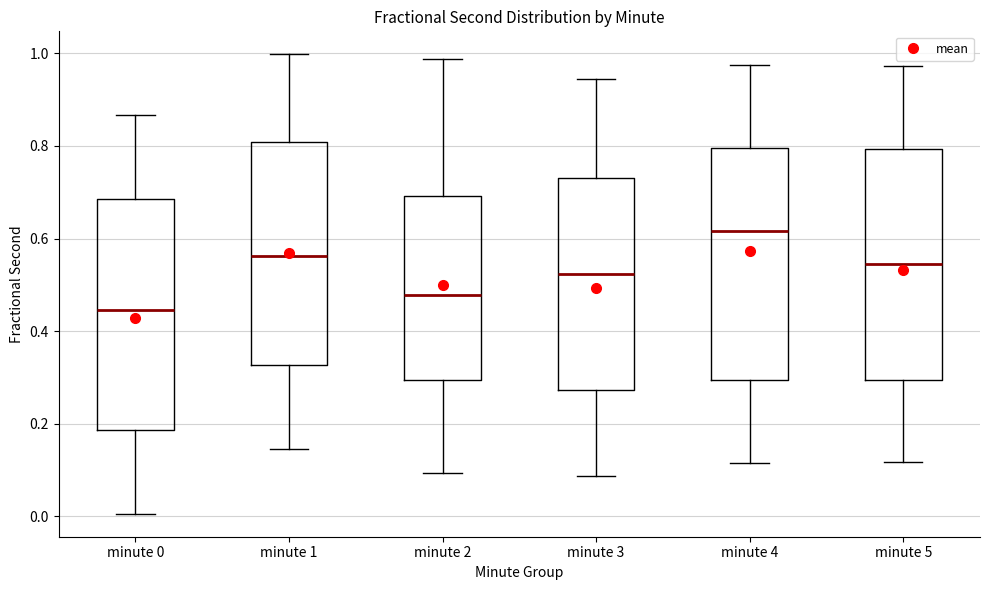

Reading left to right, read every box against the y-axis: the position of its median line, the range the box covers, and the ends of its whiskers. The values are not printed on the chart, so give them approximately, as read against the axis.

minute 0: median 0.44, box 0.18 to 0.68, whiskers 0.00 to 0.86
minute 1: median 0.56, box 0.32 to 0.80, whiskers 0.14 to 1.00
minute 2: median 0.48, box 0.30 to 0.70, whiskers 0.10 to 0.98
minute 3: median 0.52, box 0.28 to 0.74, whiskers 0.08 to 0.94
minute 4: median 0.62, box 0.30 to 0.80, whiskers 0.12 to 0.98
minute 5: median 0.54, box 0.30 to 0.80, whiskers 0.12 to 0.98